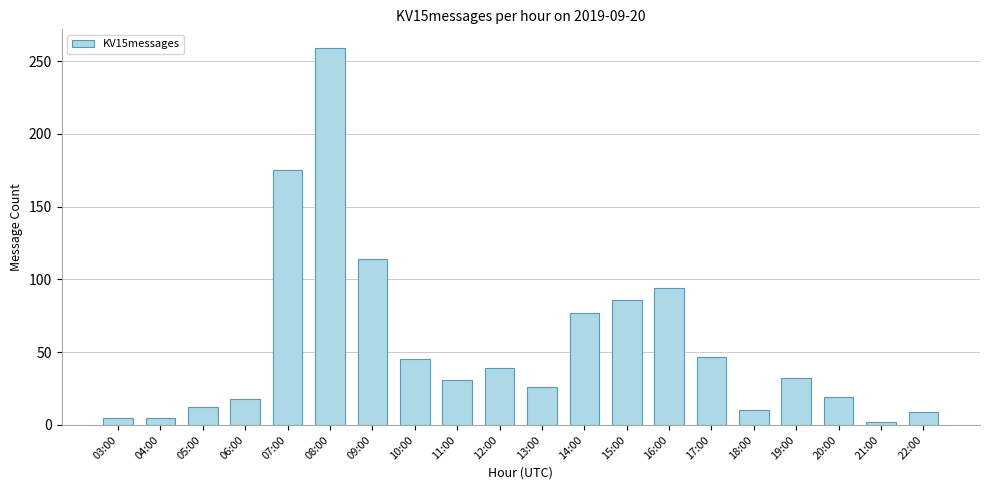

What is the difference between the maximum and minimum values?

257